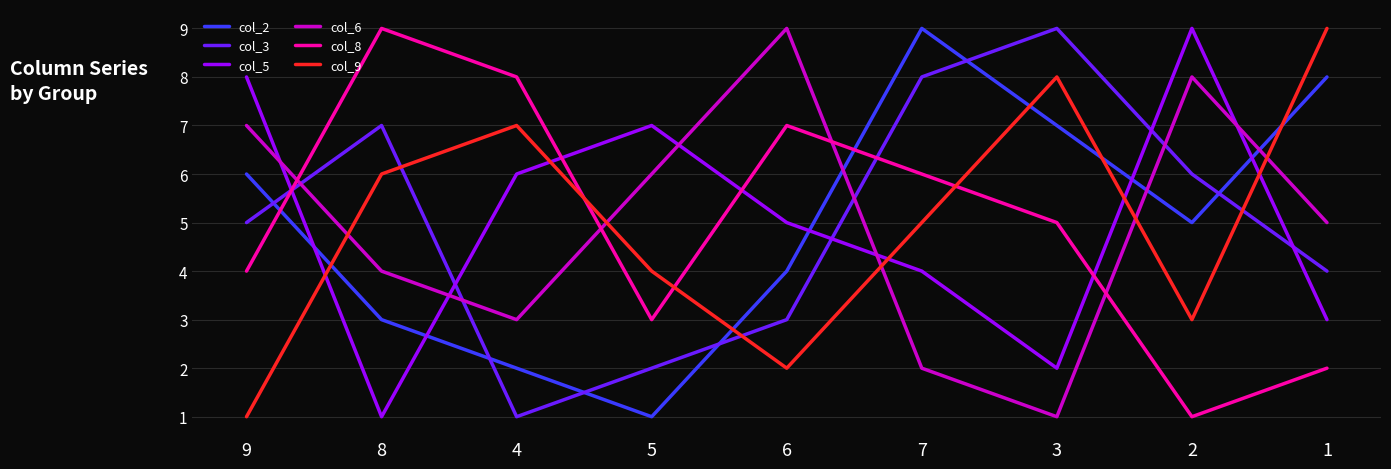

Reading right to left, transcribe all the data shown in this chart.

col_2: 1=8	2=5	3=7	7=9	6=4	5=1	4=2	8=3	9=6
col_3: 1=4	2=6	3=9	7=8	6=3	5=2	4=1	8=7	9=5
col_5: 1=3	2=9	3=2	7=4	6=5	5=7	4=6	8=1	9=8
col_6: 1=5	2=8	3=1	7=2	6=9	5=6	4=3	8=4	9=7
col_8: 1=2	2=1	3=5	7=6	6=7	5=3	4=8	8=9	9=4
col_9: 1=9	2=3	3=8	7=5	6=2	5=4	4=7	8=6	9=1